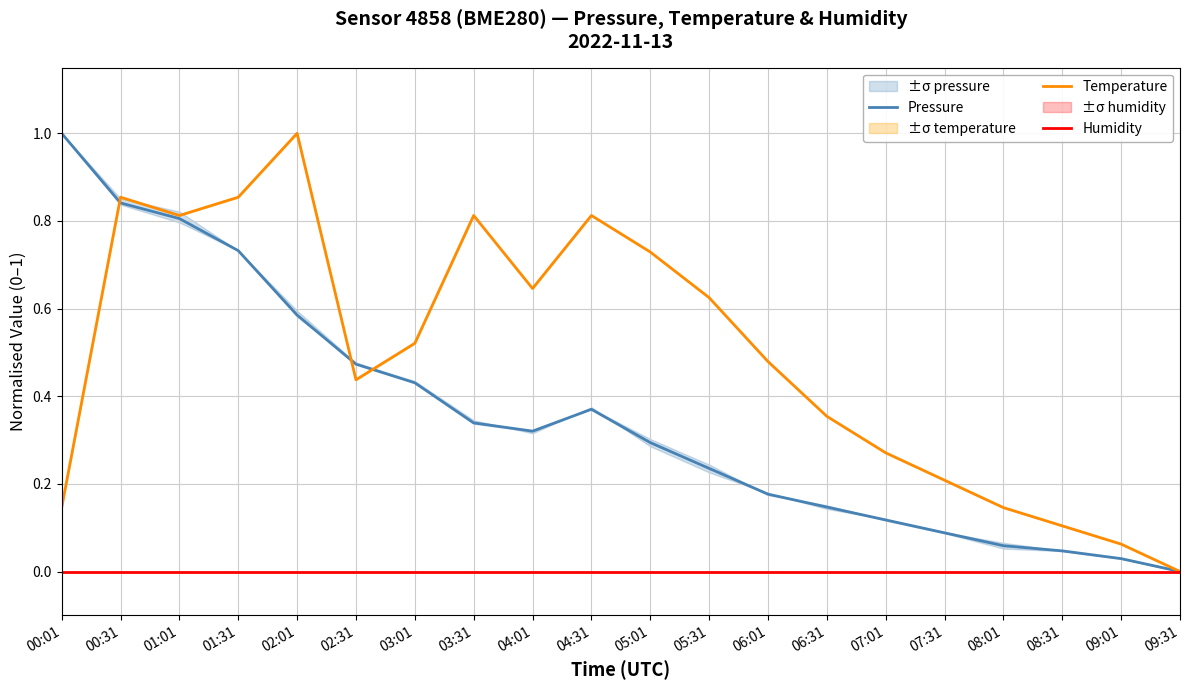

Rank the categories by Pressure value from highest to lowest.

00:01, 00:31, 01:01, 01:31, 02:01, 02:31, 03:01, 04:31, 03:31, 04:01, 05:01, 05:31, 06:01, 06:31, 07:01, 07:31, 08:01, 08:31, 09:01, 09:31